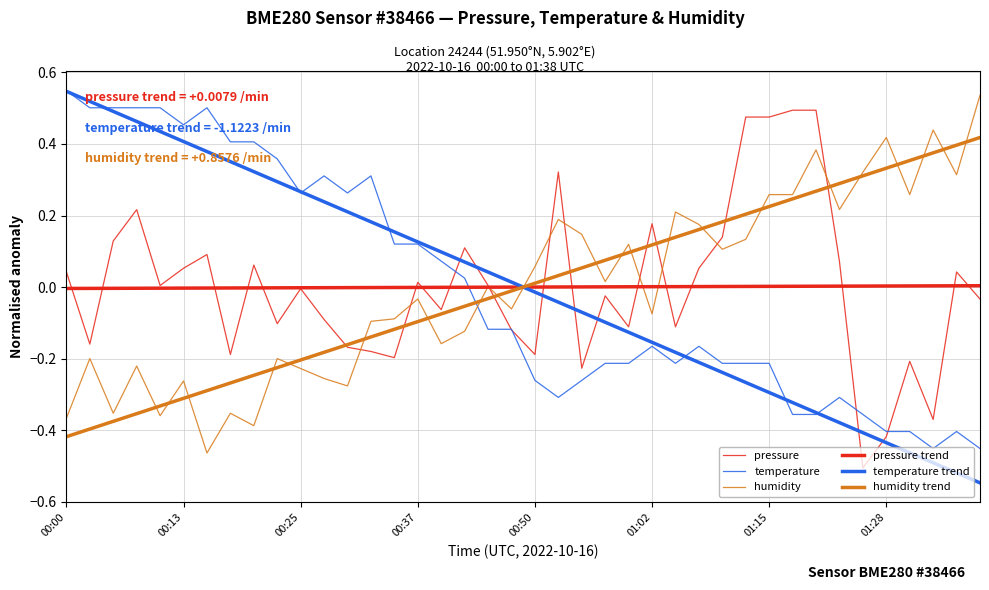

Does the chart have visible grid lines?

Yes